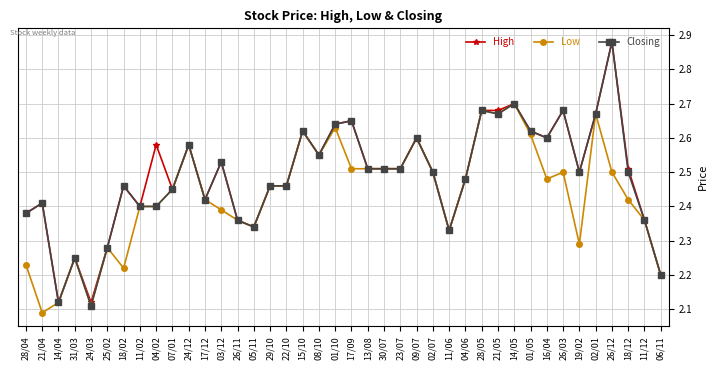

What is the label of the 3rd point from the left?

14/04